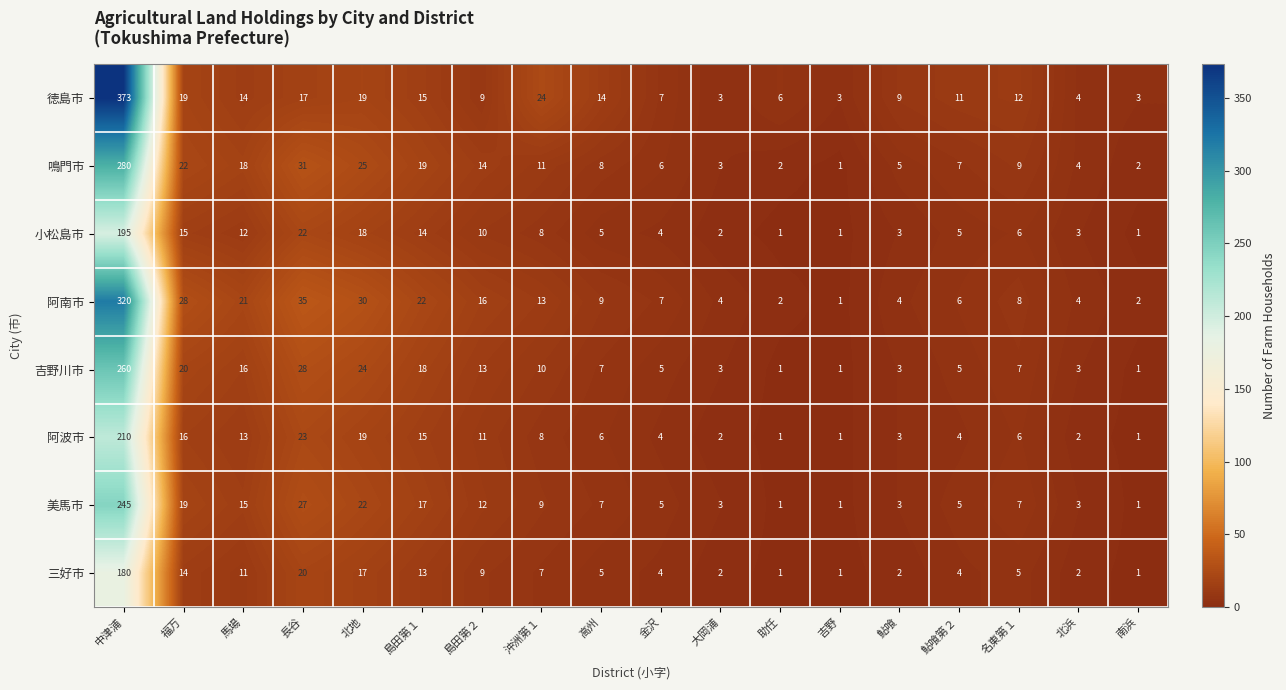

The 徳島市 series shows 6 at 助任. True or false?

True